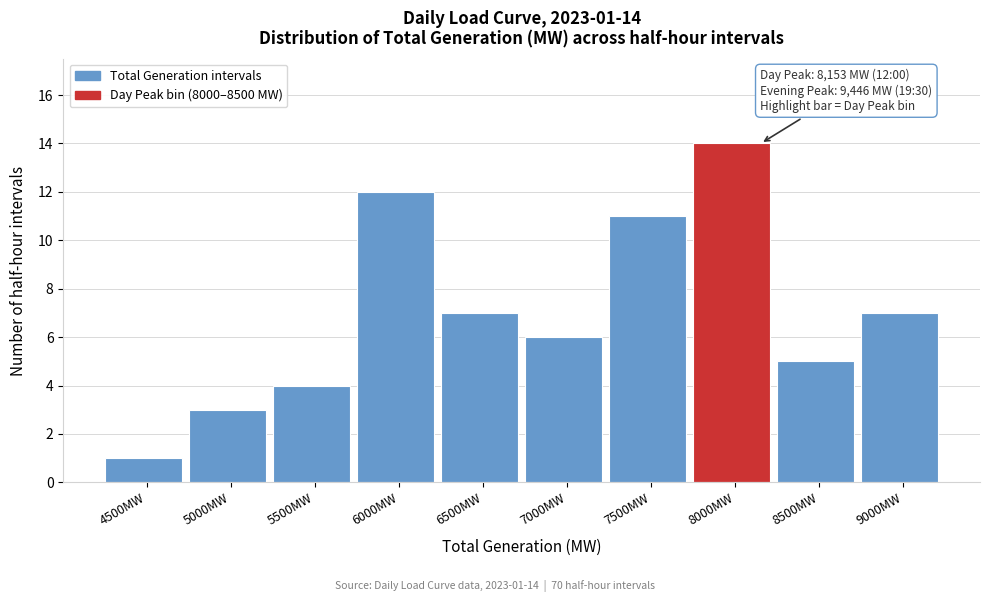

Reading right to left, list all the values displayed in this chart.

7	5	14	11	6	7	12	4	3	1